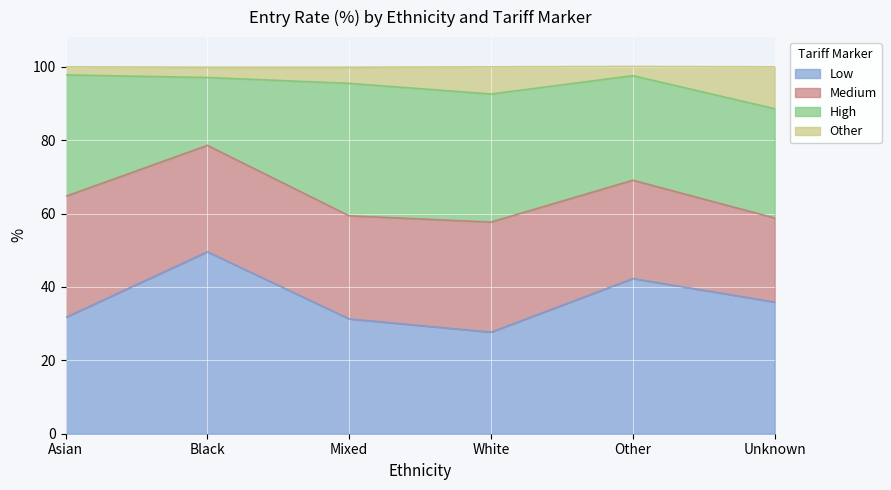

What are all the series names shown in the legend?

Low, Medium, High, Other